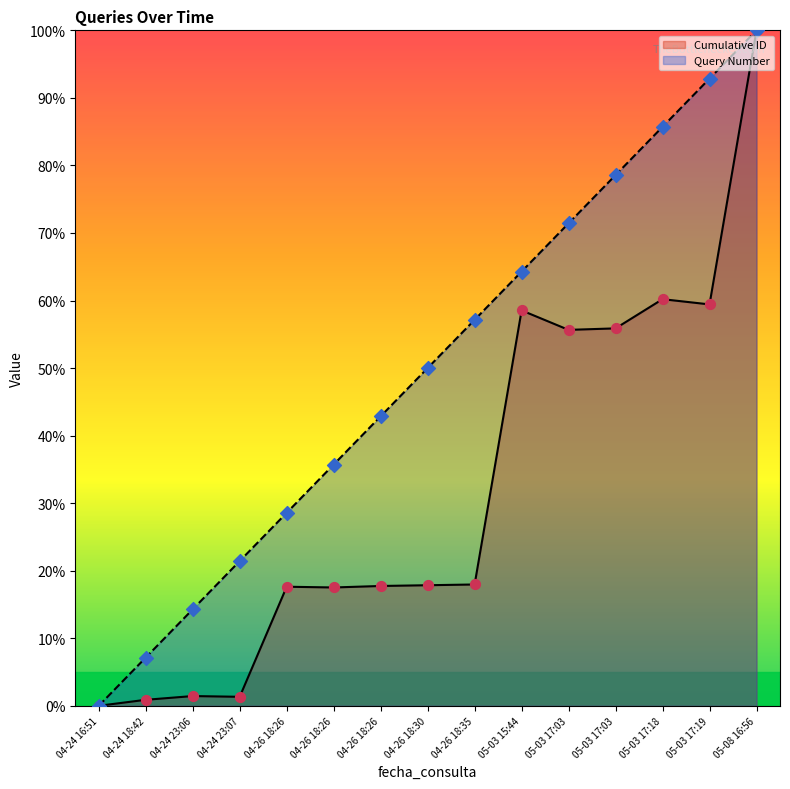

Which series has the largest Y range (max minus min)?

Cumulative ID